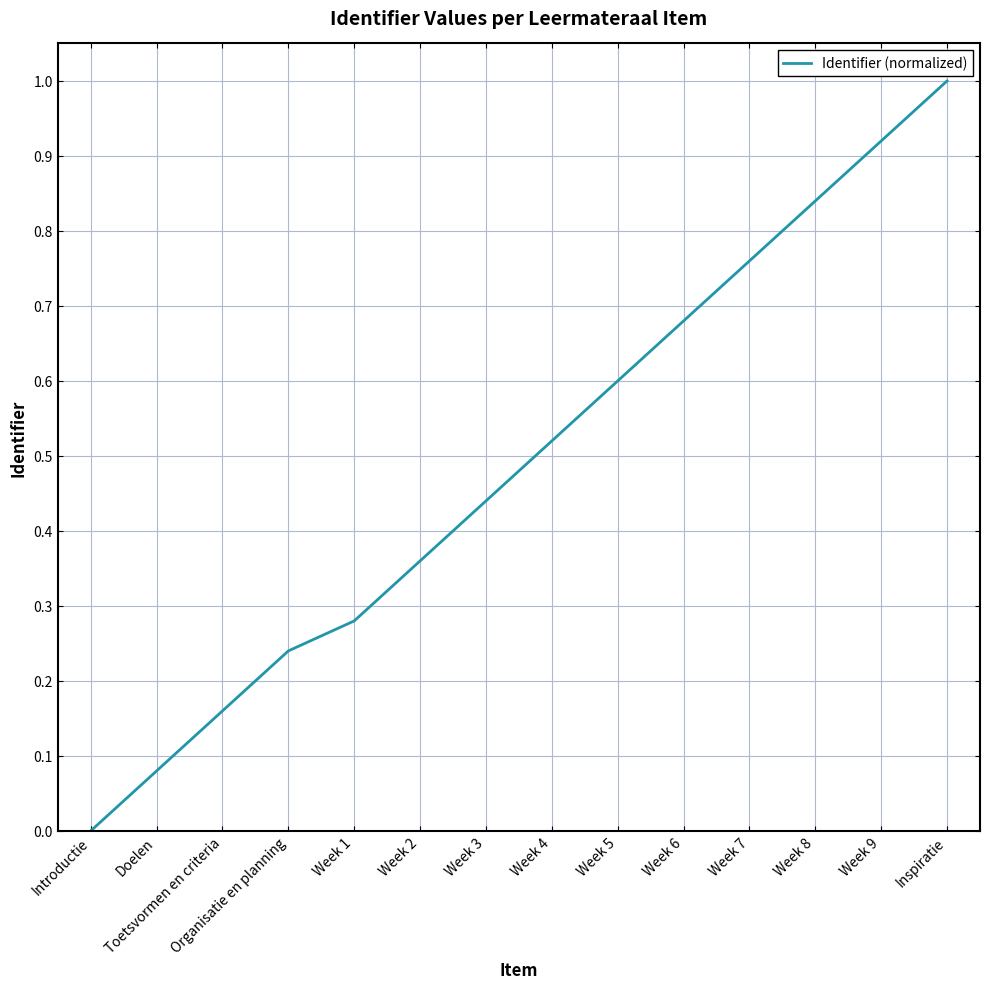

What is the difference between the maximum and minimum values?

1.0